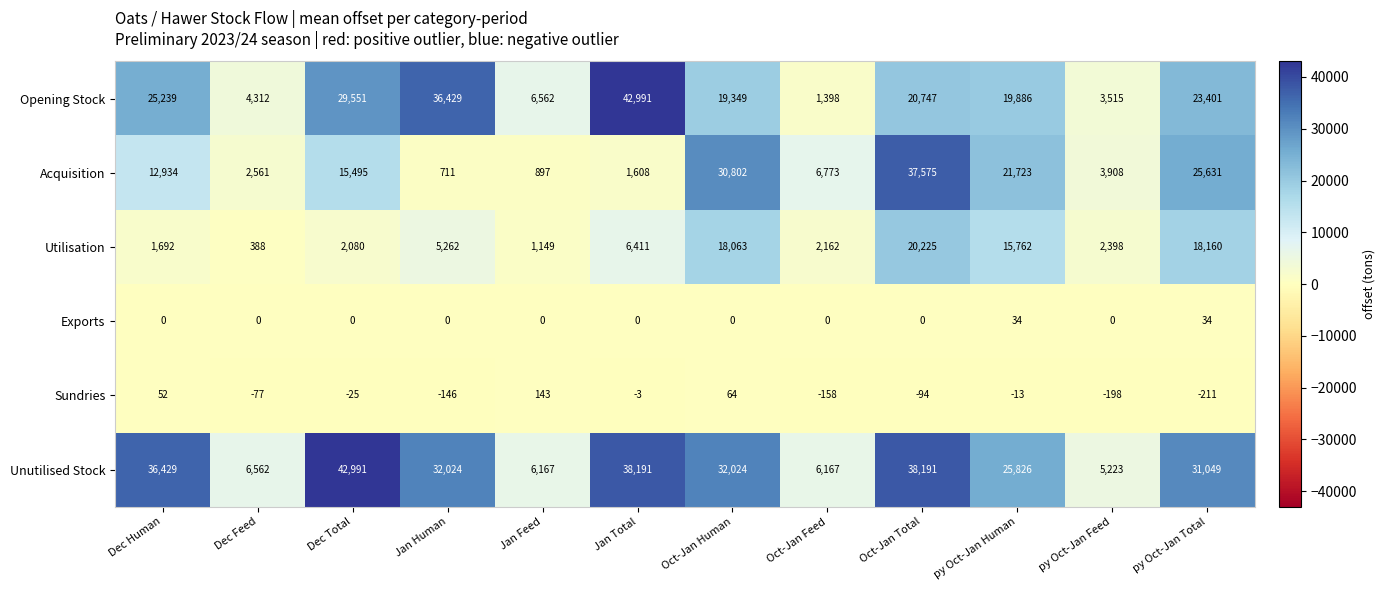

What is the difference between the maximum and minimum values in the Unutilised Stock series?

37768